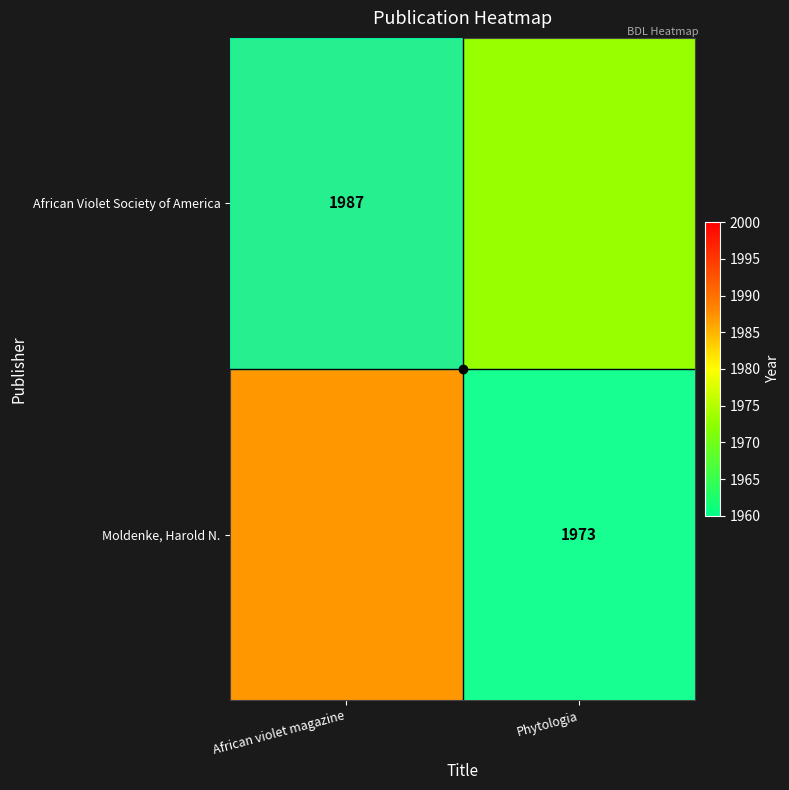

The African Violet Society of America series shows 1987 at African violet magazine. True or false?

True